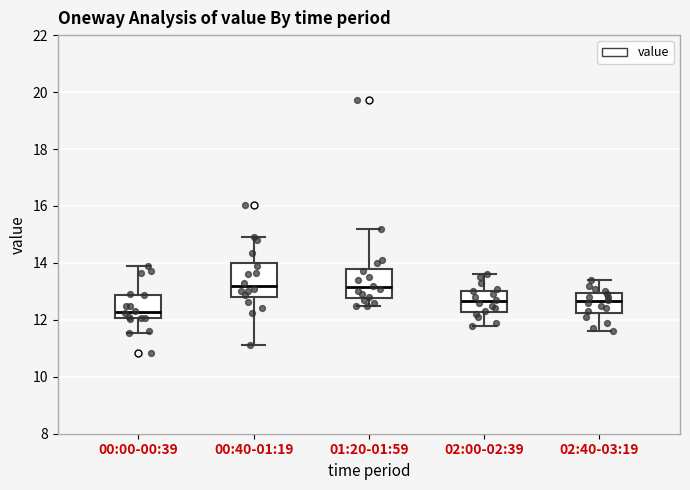

Where is the upper edge of the box for 02:40-03:19 on the y-axis? The values are not printed on the chart, so give them approximately, as read against the axis.

13.0